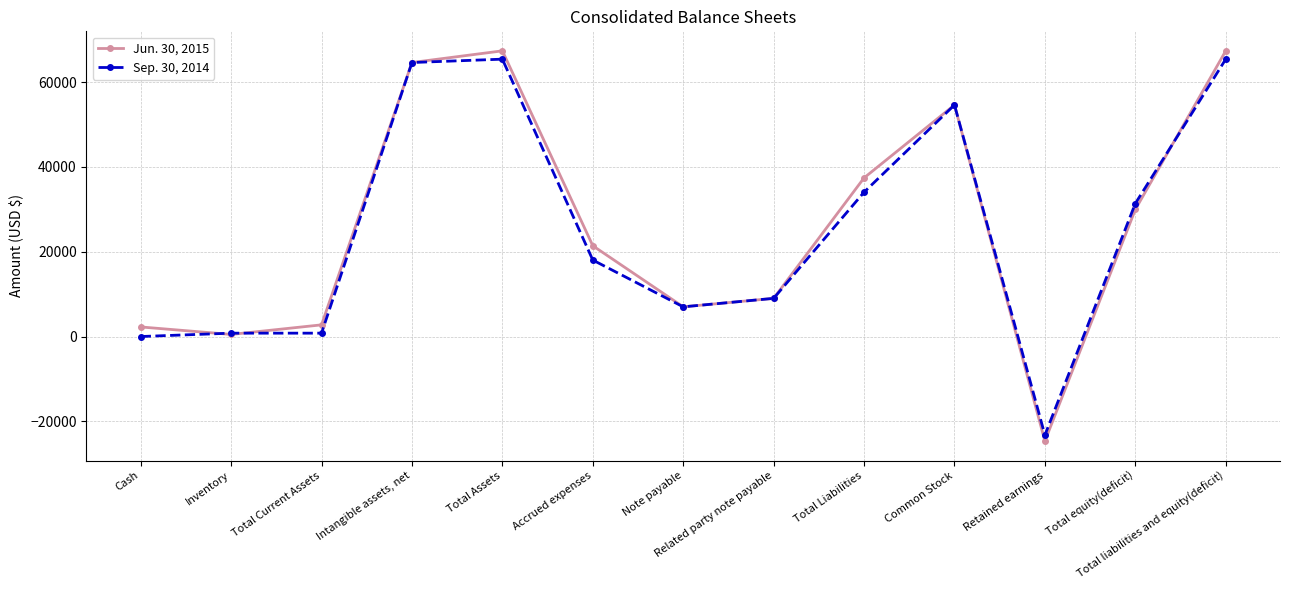

Does the chart have visible grid lines?

Yes